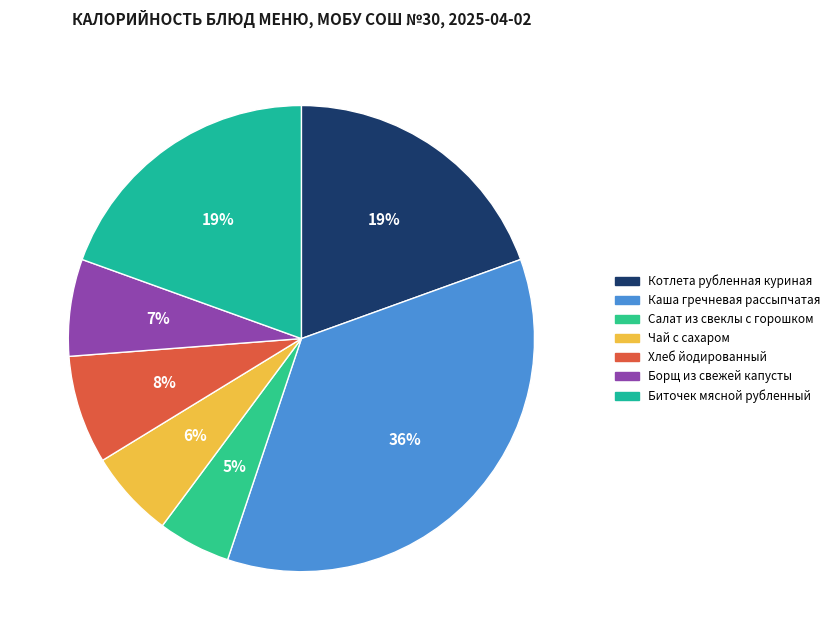

Which category has the smallest portion of the pie?

Салат из свеклы с горошком